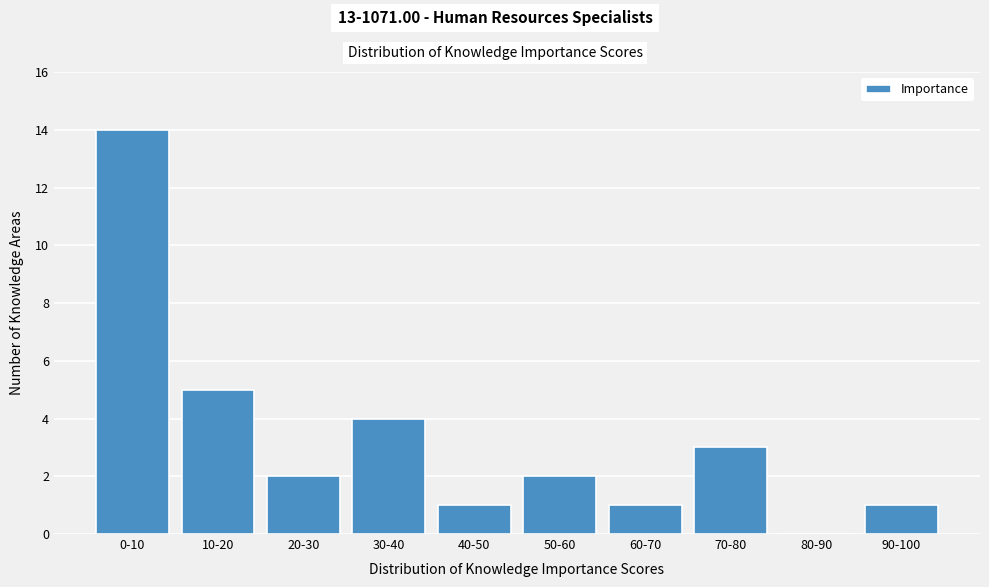

Reading left to right, list all the values displayed in this chart.

0-10=14	10-20=5	20-30=2	30-40=4	40-50=1	50-60=2	60-70=1	70-80=3	80-90=0	90-100=1